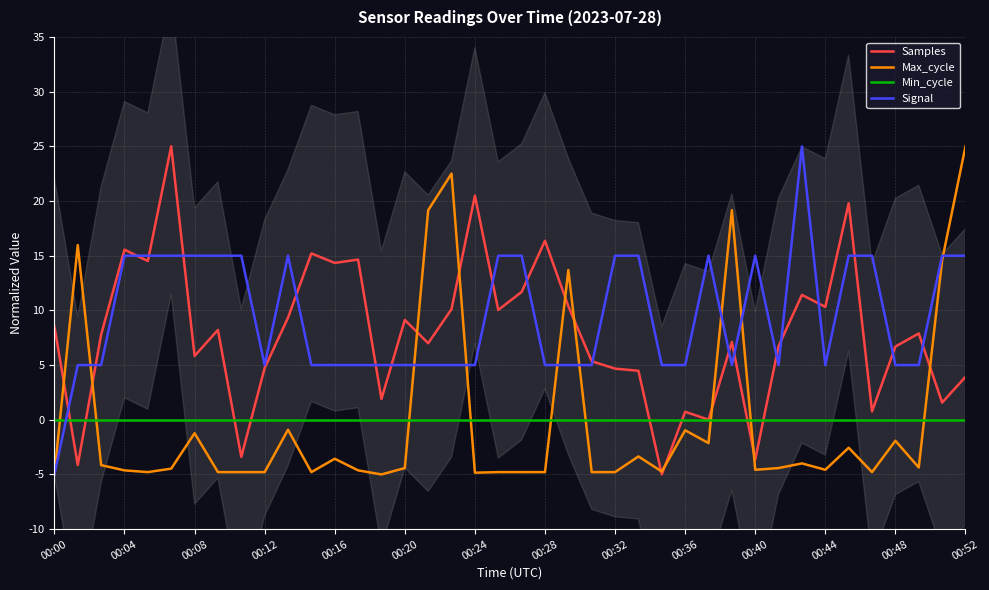

Does the chart display data point markers on the line(s)?

No